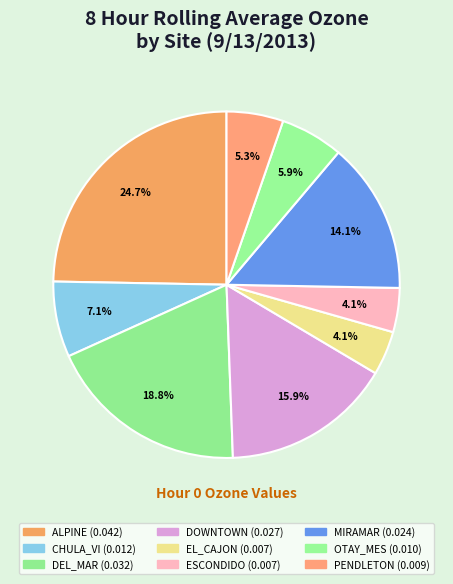

Does ALPINE represent more than half of the total?

No